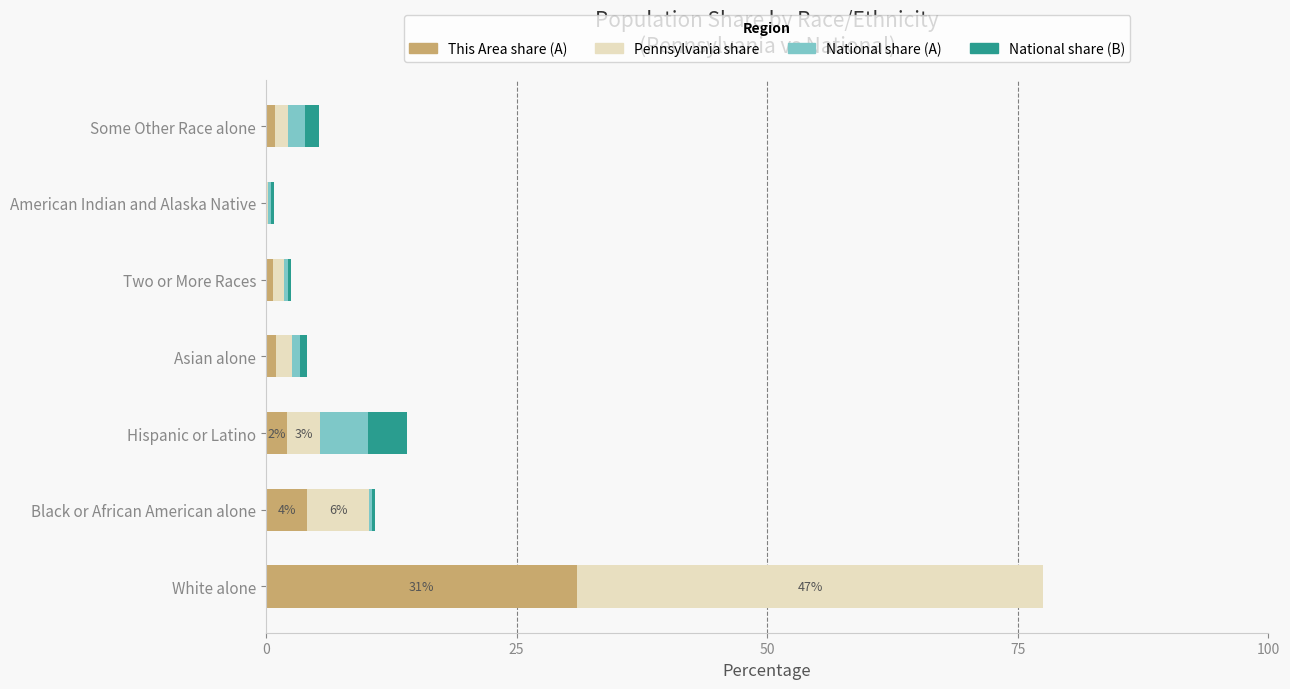

At which category is the sum across all series the highest?

White alone